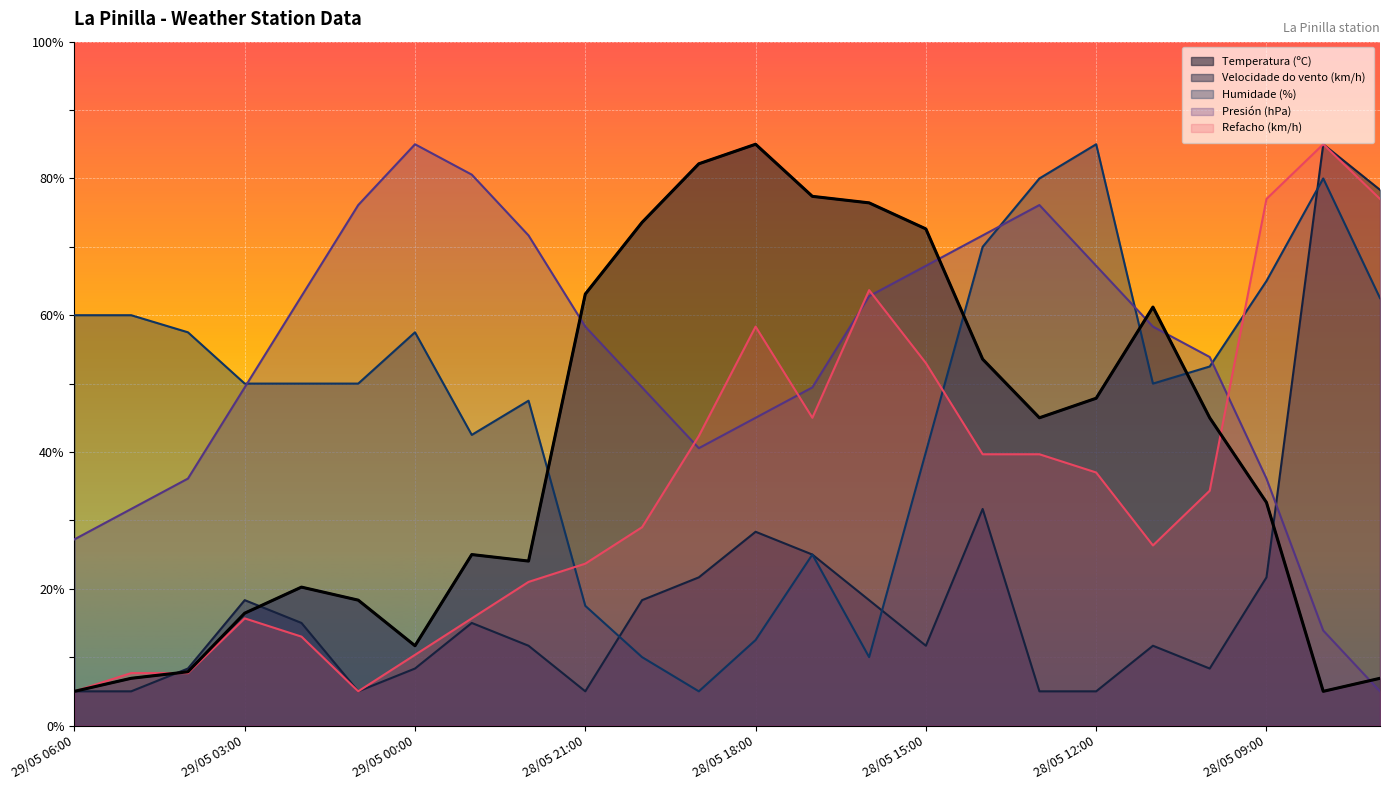

In Refacho (km/h), how many points are higher than both neighbors (excluding endpoints)?

4